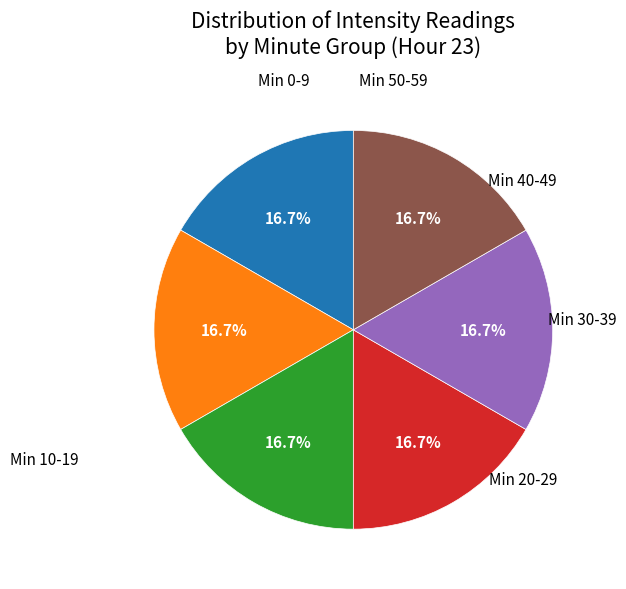

Is there a majority slice in this chart?

No